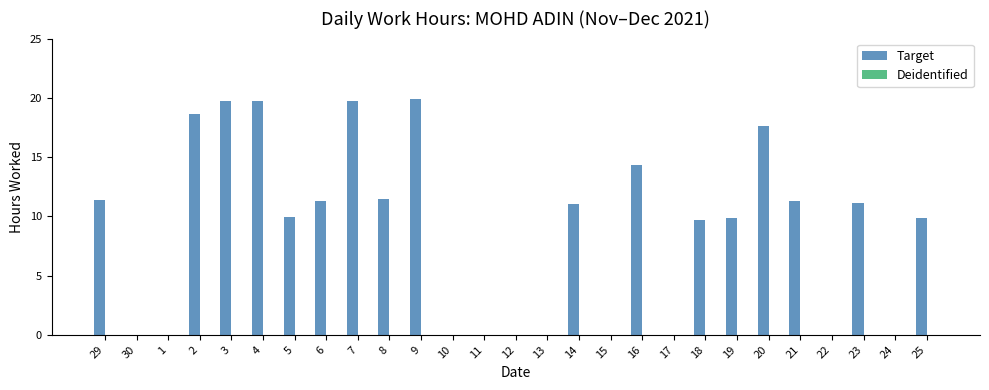

Between 23 and 1, which is larger?

23